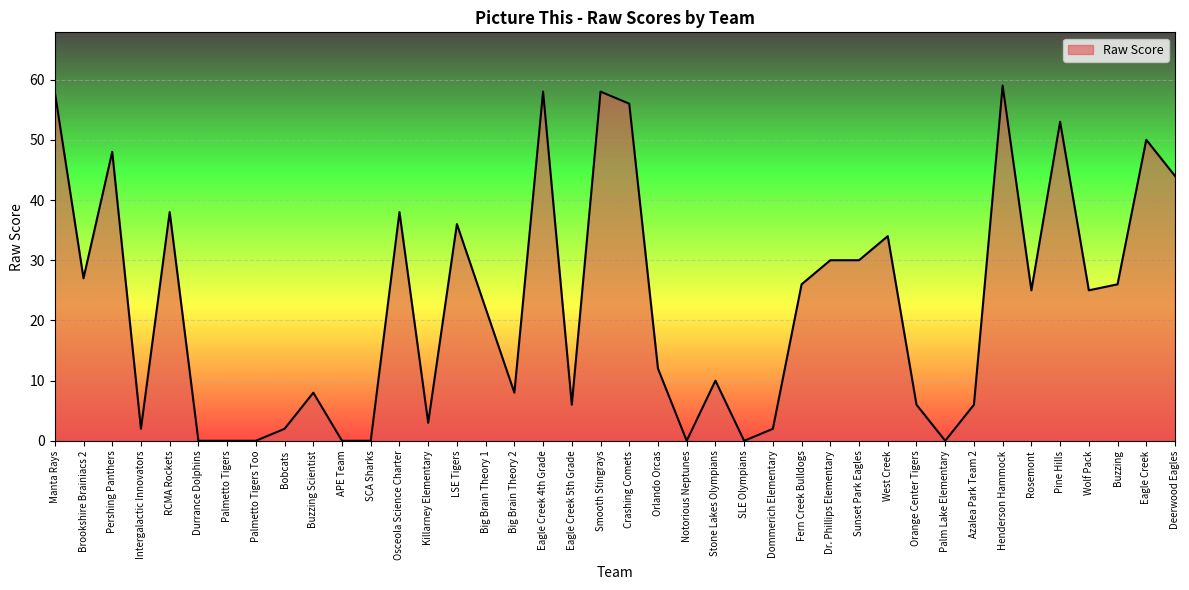

Does the chart display data point markers on the line(s)?

No